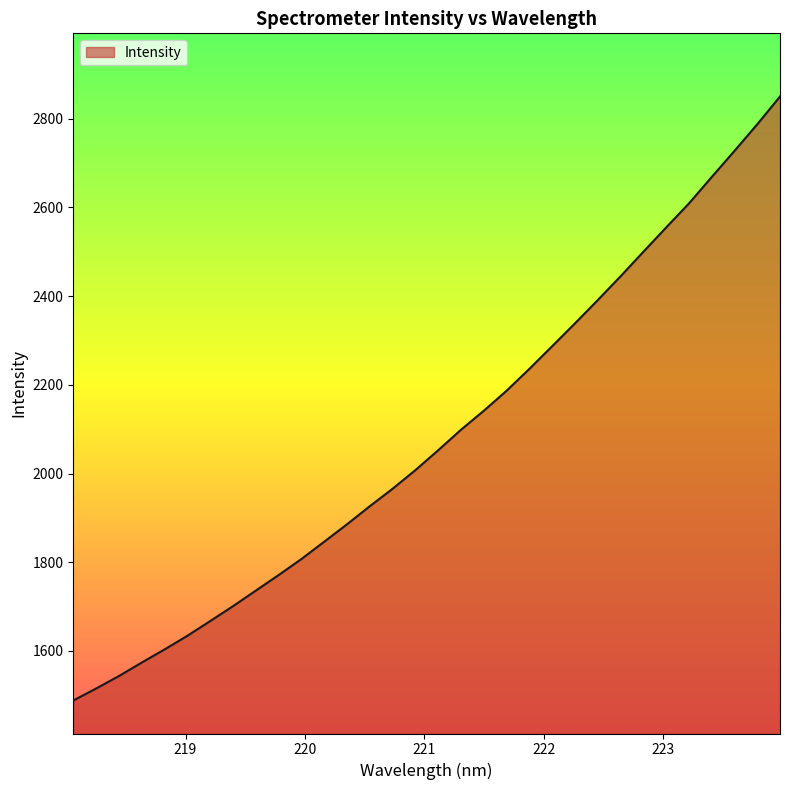

What is the maximum value shown in the chart?

2850.2